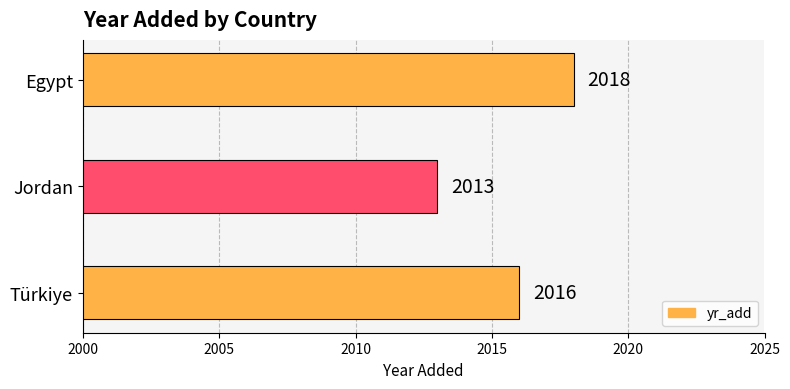

The value at Jordan is 2013. True or false?

True